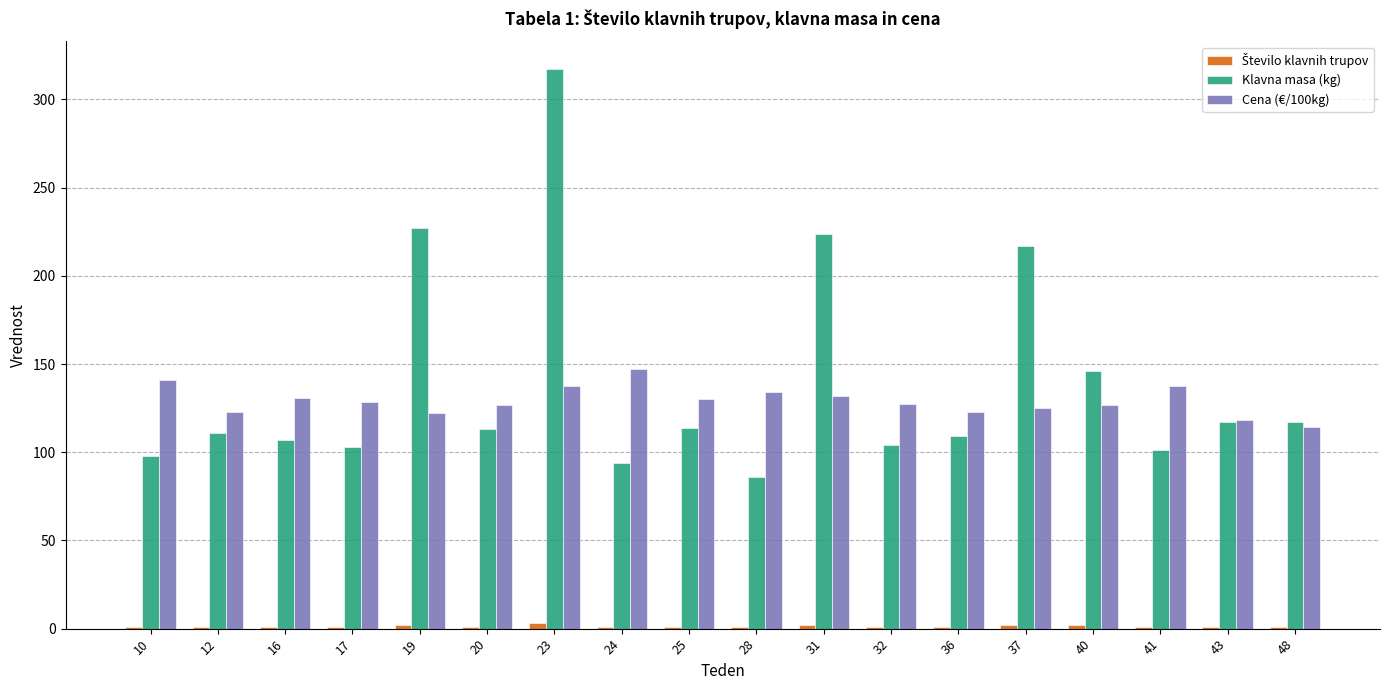

At which category does the chart reach its peak across all series?

23